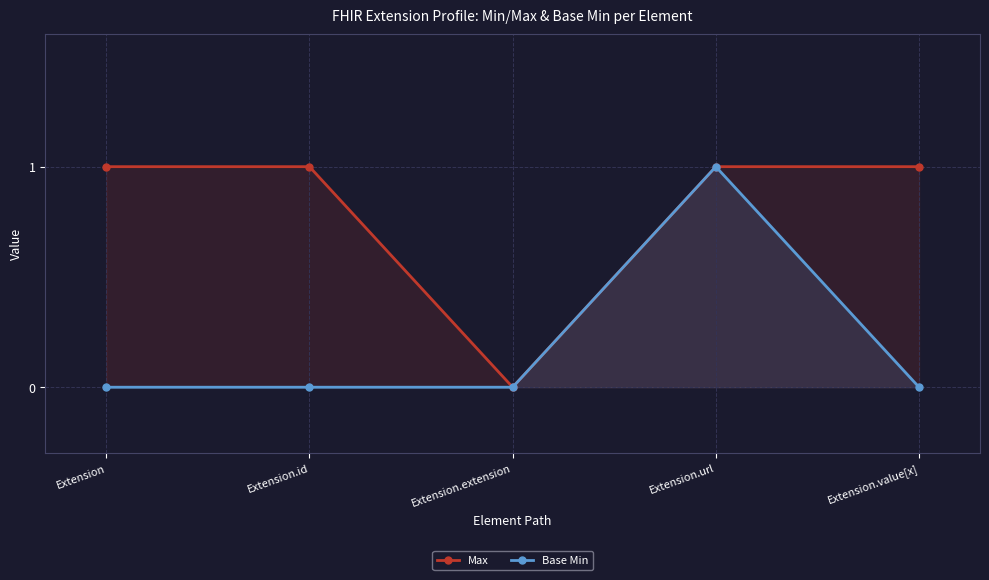

What are all the series names shown in the legend?

Max, Base Min